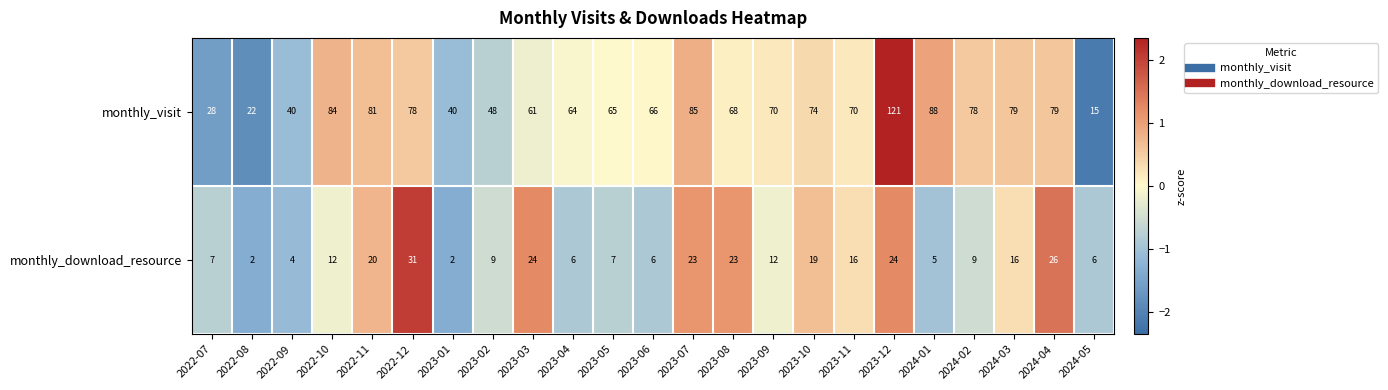

What is the difference between the maximum and second lowest values in the monthly_download_resource series?

29